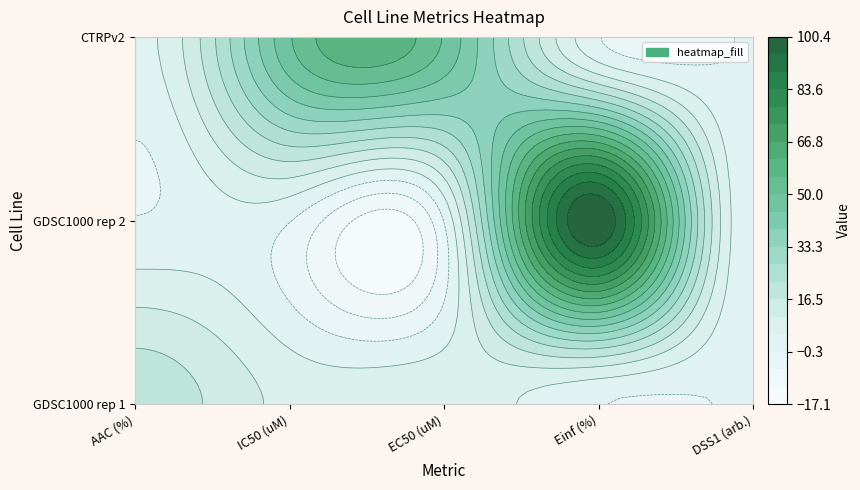

Is it true that GDSC1000 rep 2 equals 0.0 at 1?

False